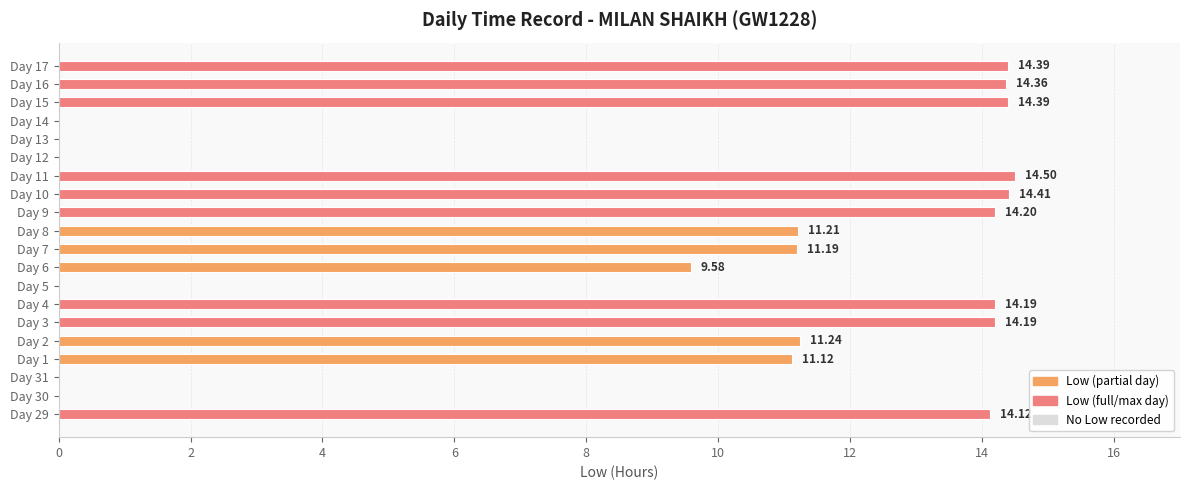

How many distinct data groups are displayed?

1